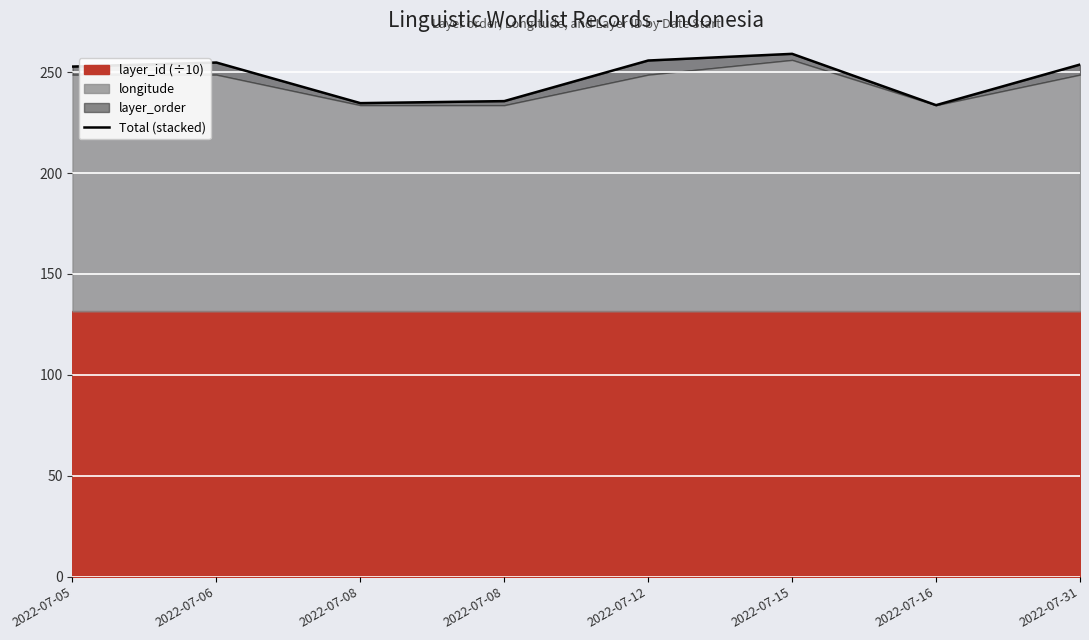

What is the difference between the second highest and minimum values?

22.1